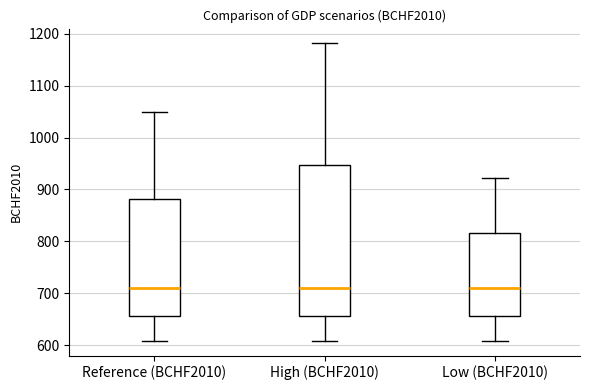

Reading left to right, read every box against the y-axis: the position of its median line, the range the box covers, and the ends of its whiskers. The values are not printed on the chart, so give them approximately, as read against the axis.

Reference (BCHF2010): median 710, box 660 to 880, whiskers 610 to 1050
High (BCHF2010): median 710, box 660 to 950, whiskers 610 to 1180
Low (BCHF2010): median 710, box 660 to 820, whiskers 610 to 920